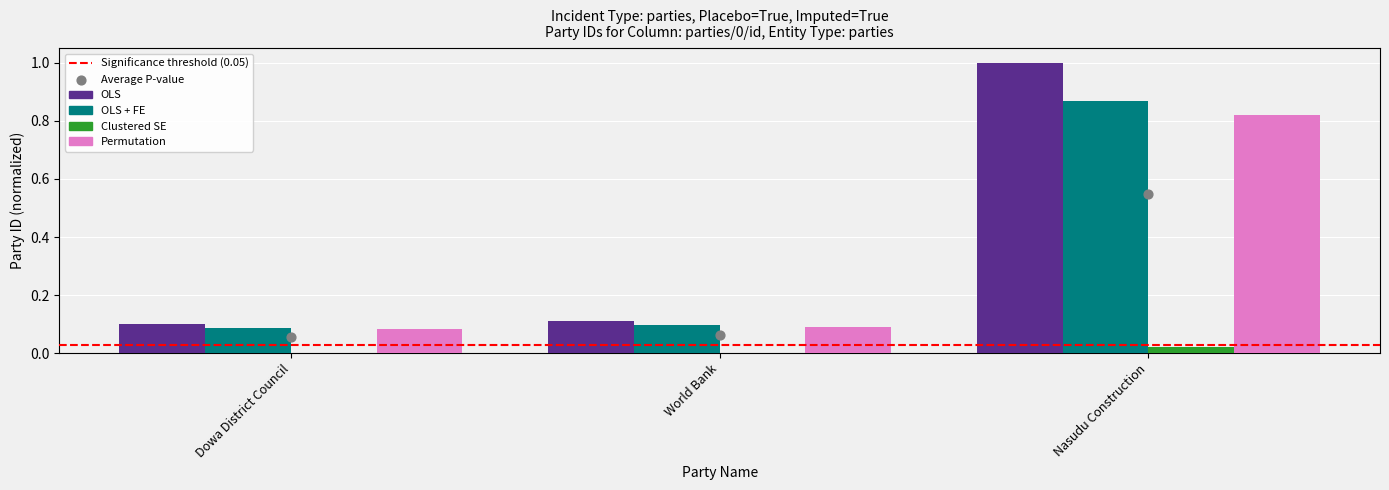

Which series has the widest spread of Y values?

OLS